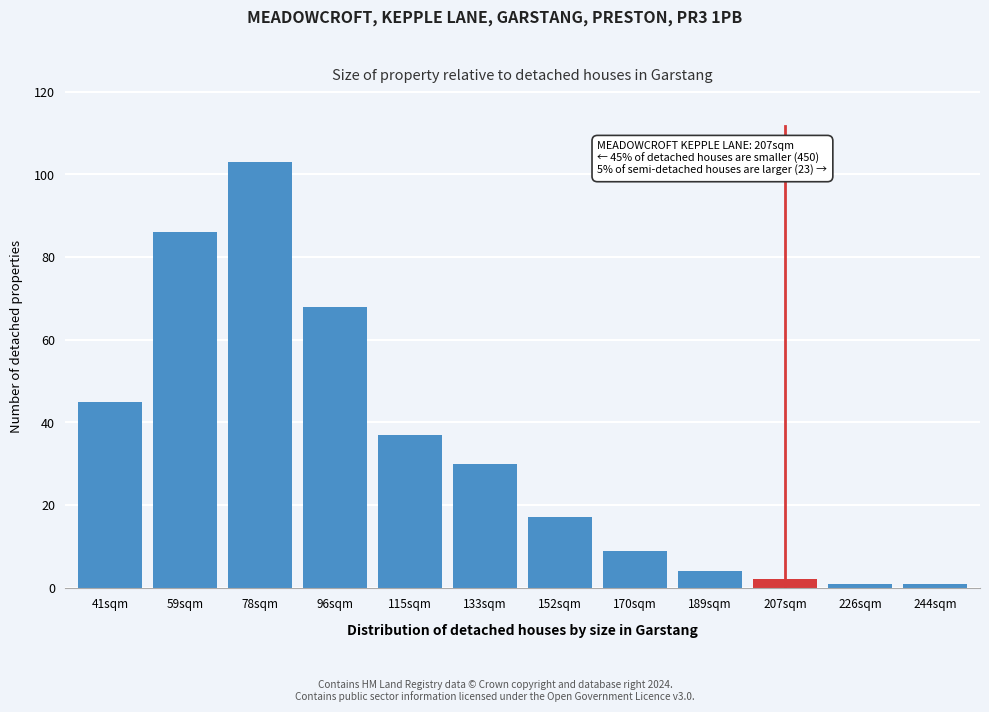

Reading left to right, transcribe all the data shown in this chart.

45	86	103	68	37	30	17	9	4	2	1	1